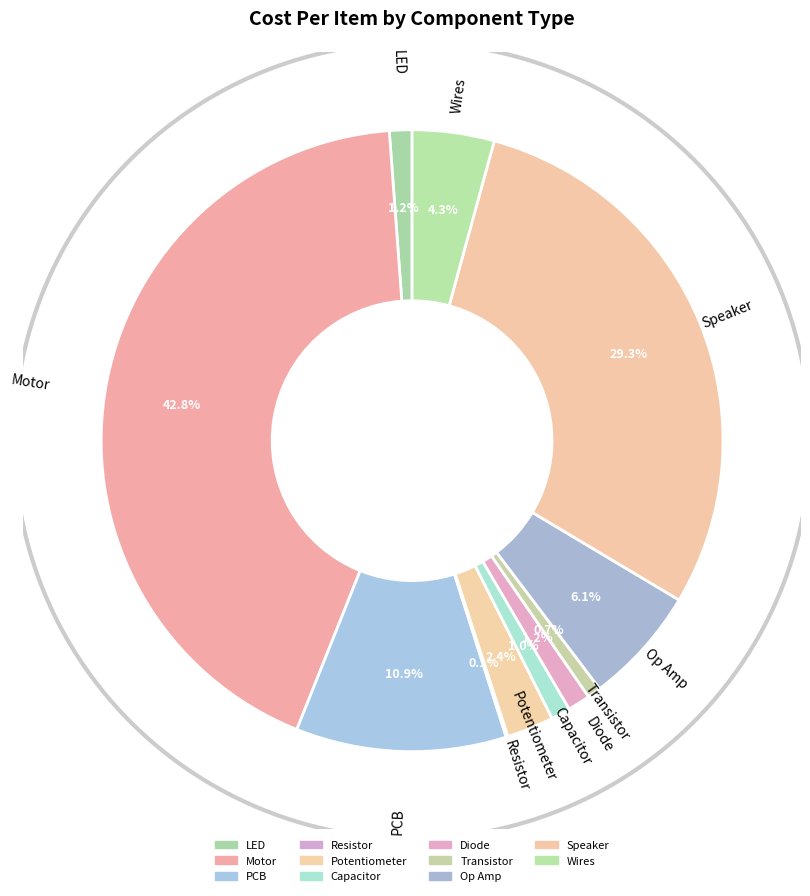

Which has a higher value, Capacitor or Wires?

Wires